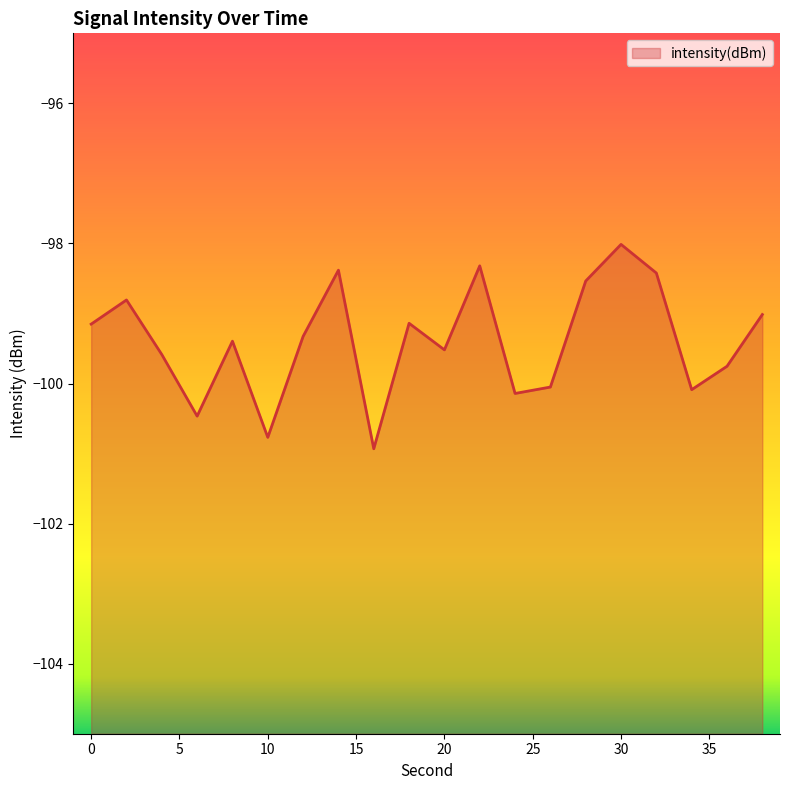

At which label does the data first exceed -99?

2